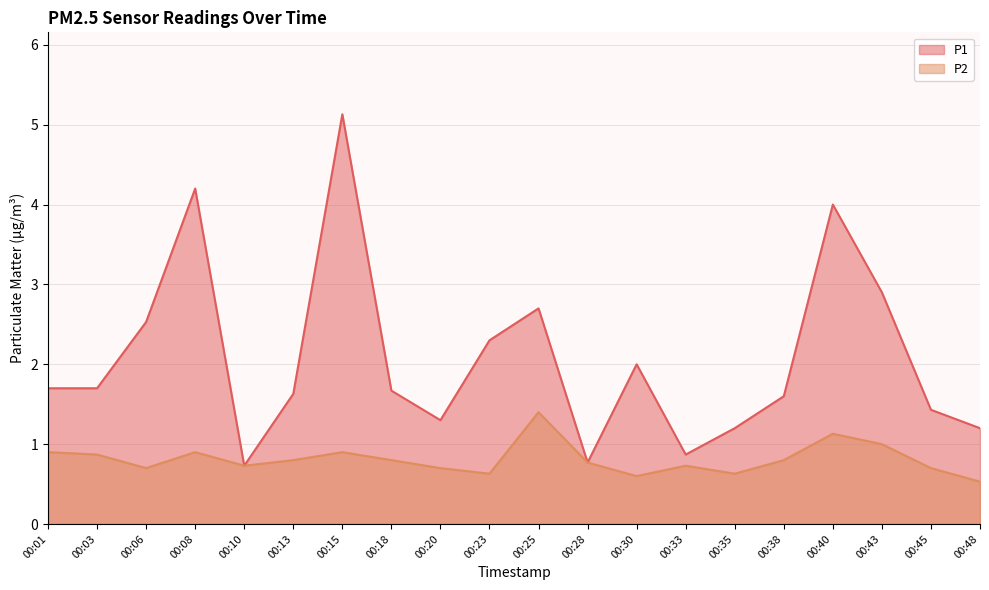

True or false: P2 has more than 0 points higher than both neighbors.

True